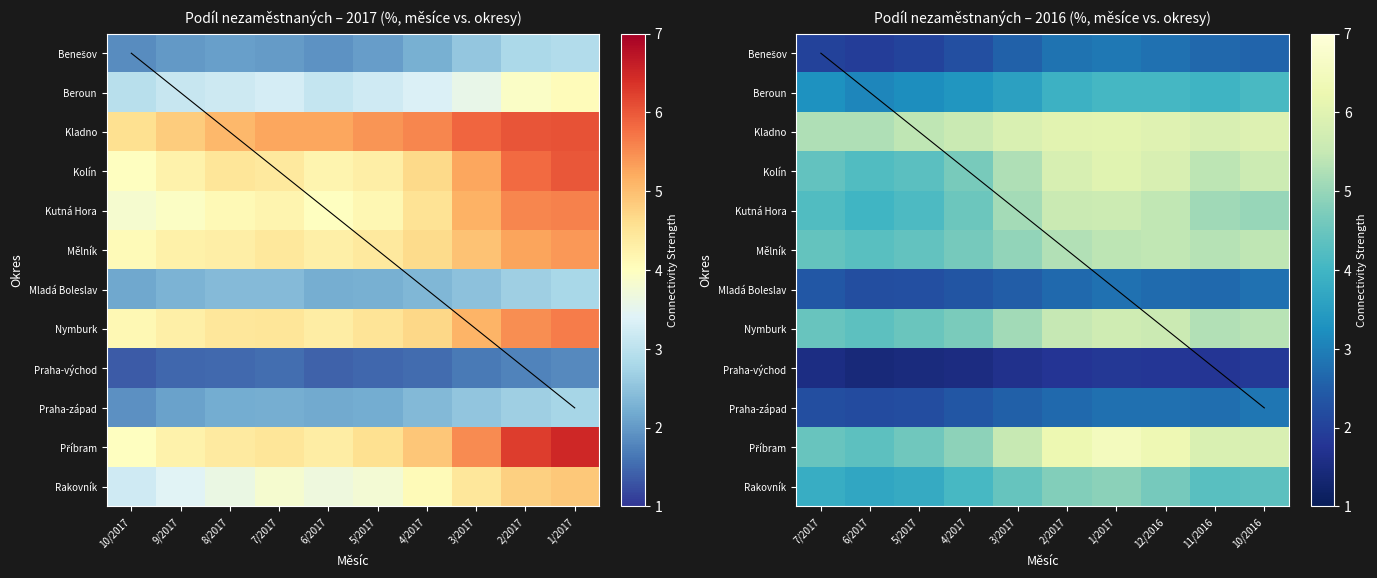

At which label is Příbram closest to 5?

4/2017